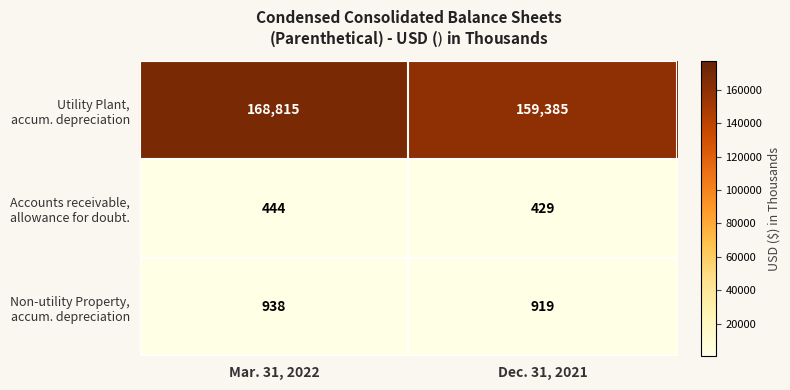

At which category does the chart reach its peak across all series?

Mar. 31, 2022